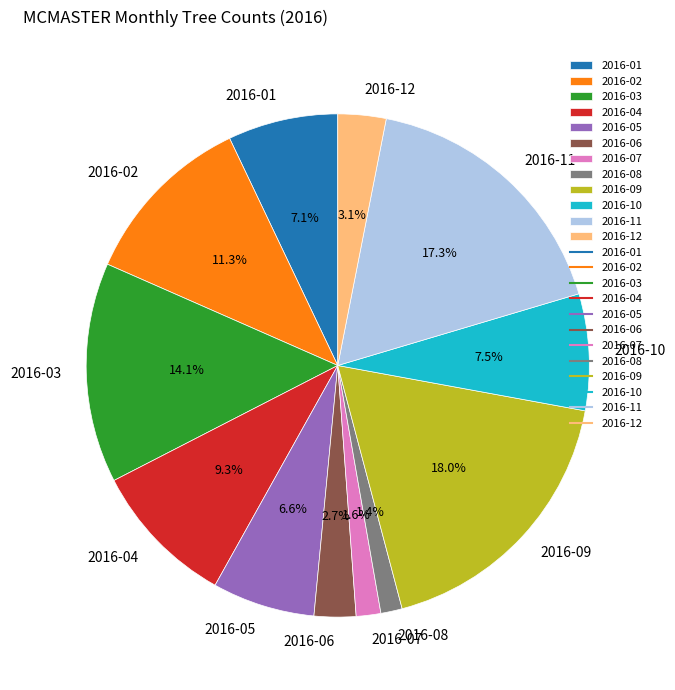

What is the ratio of the value at 2016-02 to the value at 2016-06?

4.2